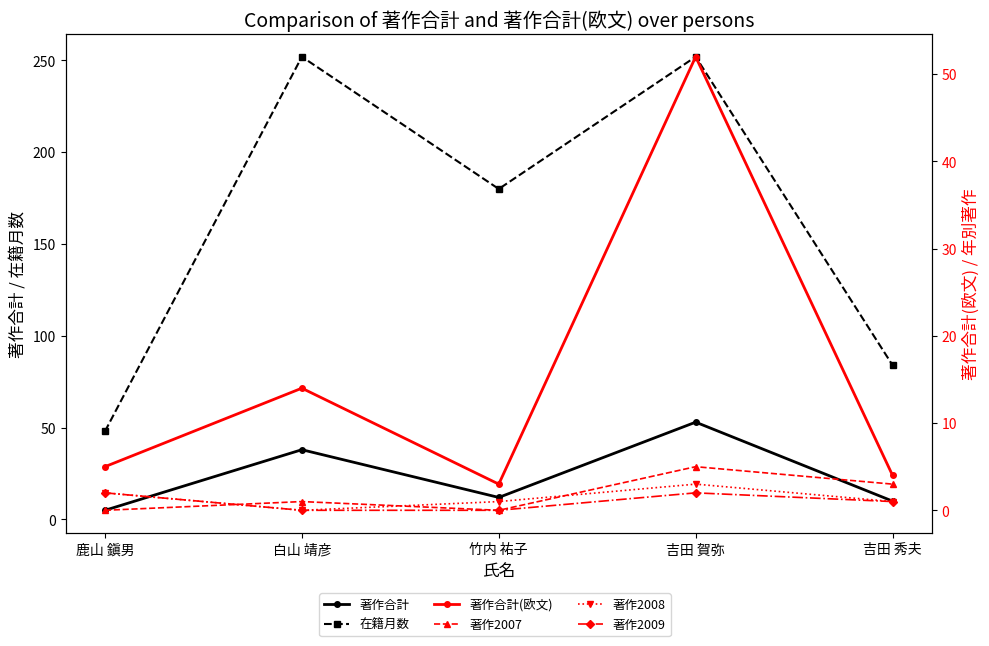

Reading left to right, extract all data points from this chart.

著作合計: 鹿山 鎭男=5	白山 靖彦=38	竹内 祐子=12	吉田 賀弥=53	吉田 秀夫=10
在籍月数: 鹿山 鎭男=48	白山 靖彦=252	竹内 祐子=180	吉田 賀弥=252	吉田 秀夫=84
著作合計(欧文): 鹿山 鎭男=5	白山 靖彦=14	竹内 祐子=3	吉田 賀弥=52	吉田 秀夫=4
著作2007: 鹿山 鎭男=0	白山 靖彦=1	竹内 祐子=0	吉田 賀弥=5	吉田 秀夫=3
著作2008: 鹿山 鎭男=2	白山 靖彦=0	竹内 祐子=1	吉田 賀弥=3	吉田 秀夫=1
著作2009: 鹿山 鎭男=2	白山 靖彦=0	竹内 祐子=0	吉田 賀弥=2	吉田 秀夫=1